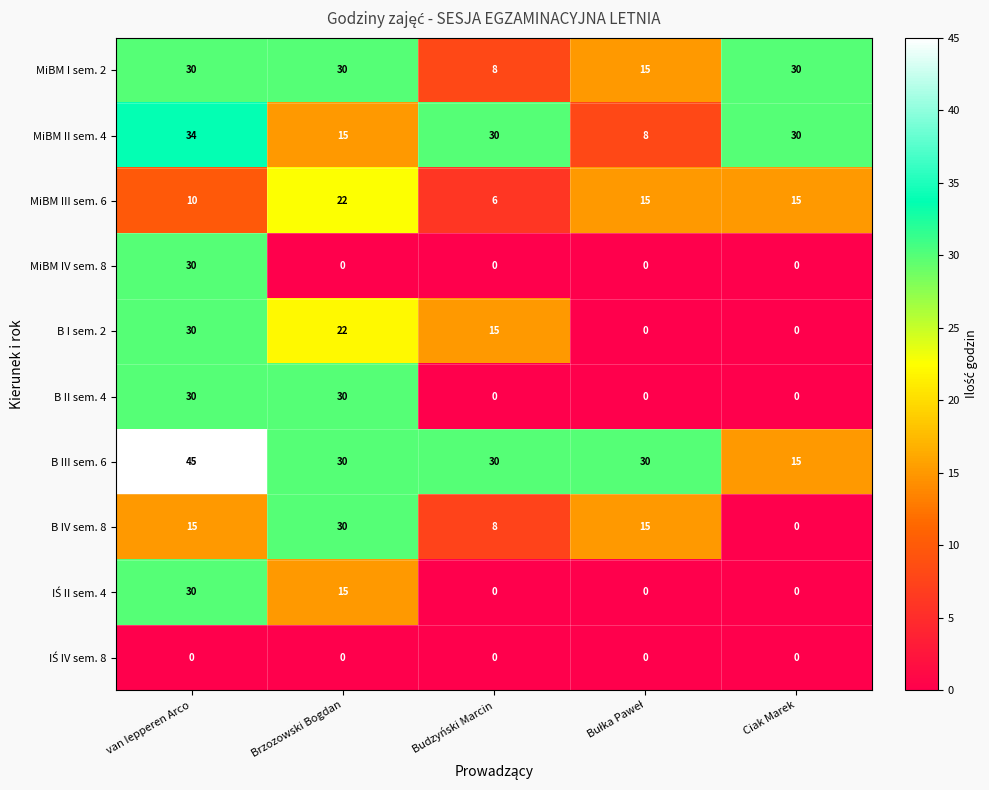

Which category has the highest value in the B IV sem. 8 series?

Brzozowski Bogdan